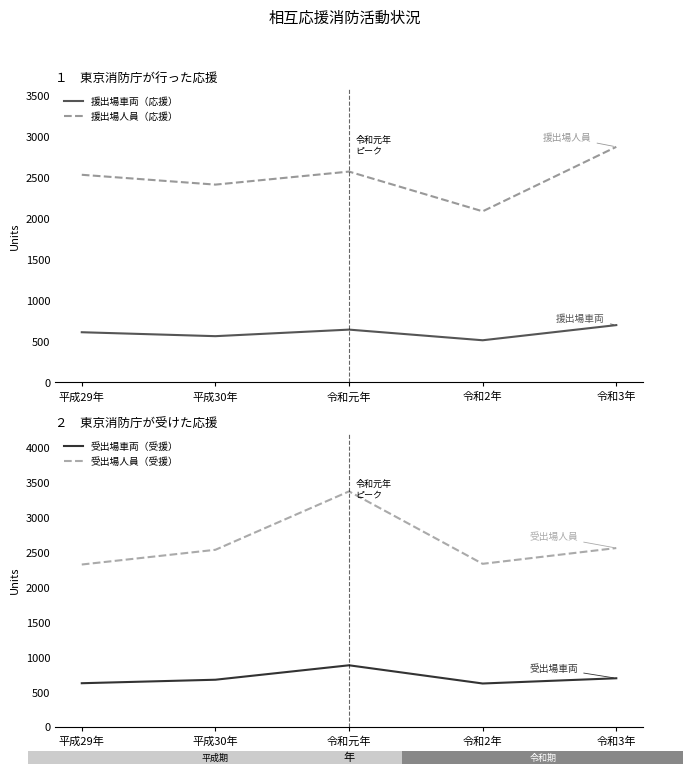

Reading left to right, what are all the values shown in this chart?

援出場車両（応援）: 平成29年=612	平成30年=564	令和元年=644	令和2年=514	令和3年=699
援出場人員（応援）: 平成29年=2534	平成30年=2414	令和元年=2573	令和2年=2088	令和3年=2875
受出場車両（受援）: 平成29年=626	平成30年=676	令和元年=883	令和2年=622	令和3年=697
受出場人員（受援）: 平成29年=2327	平成30年=2538	令和元年=3375	令和2年=2337	令和3年=2563